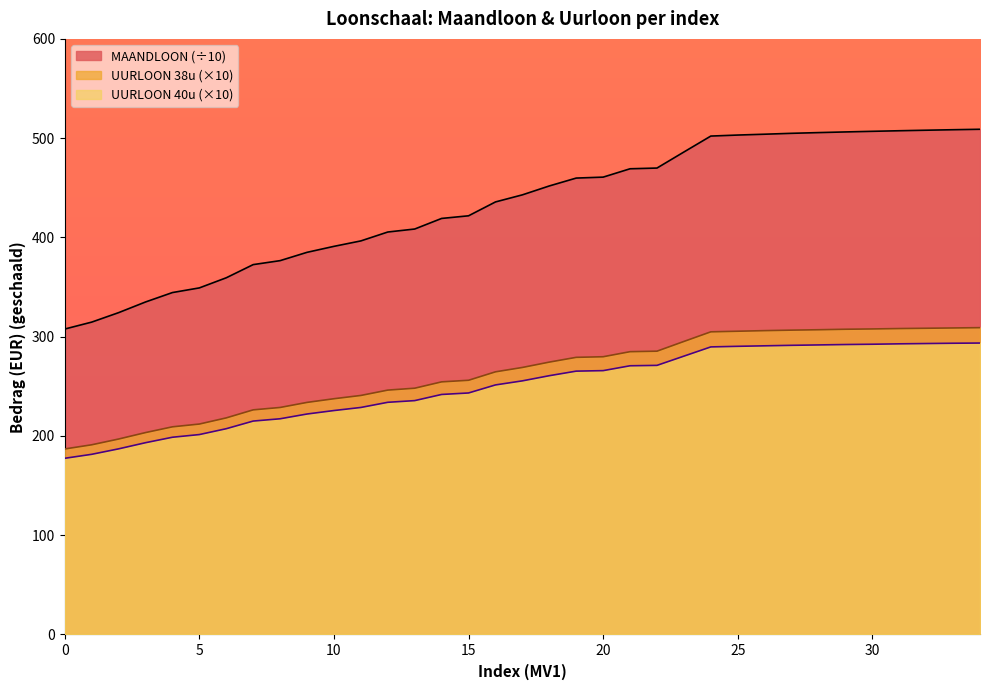

What is the difference between the second highest and minimum values in the UURLOON 40u series?

115.9